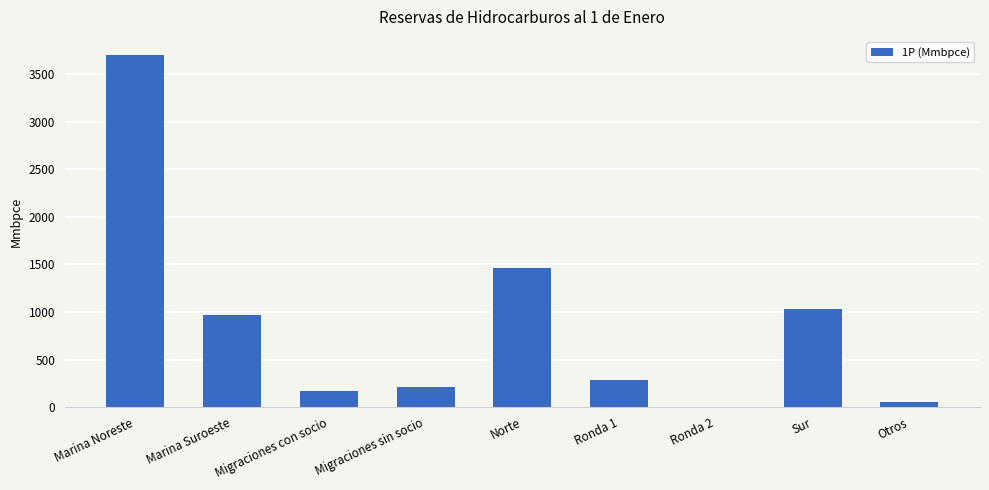

Which label corresponds to the largest value in the chart?

Marina Noreste